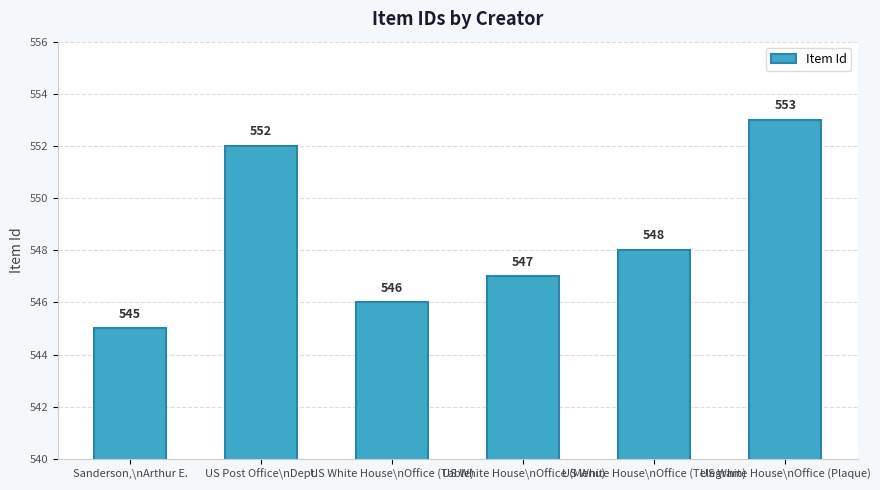

What is the difference between the second highest and minimum values?

7